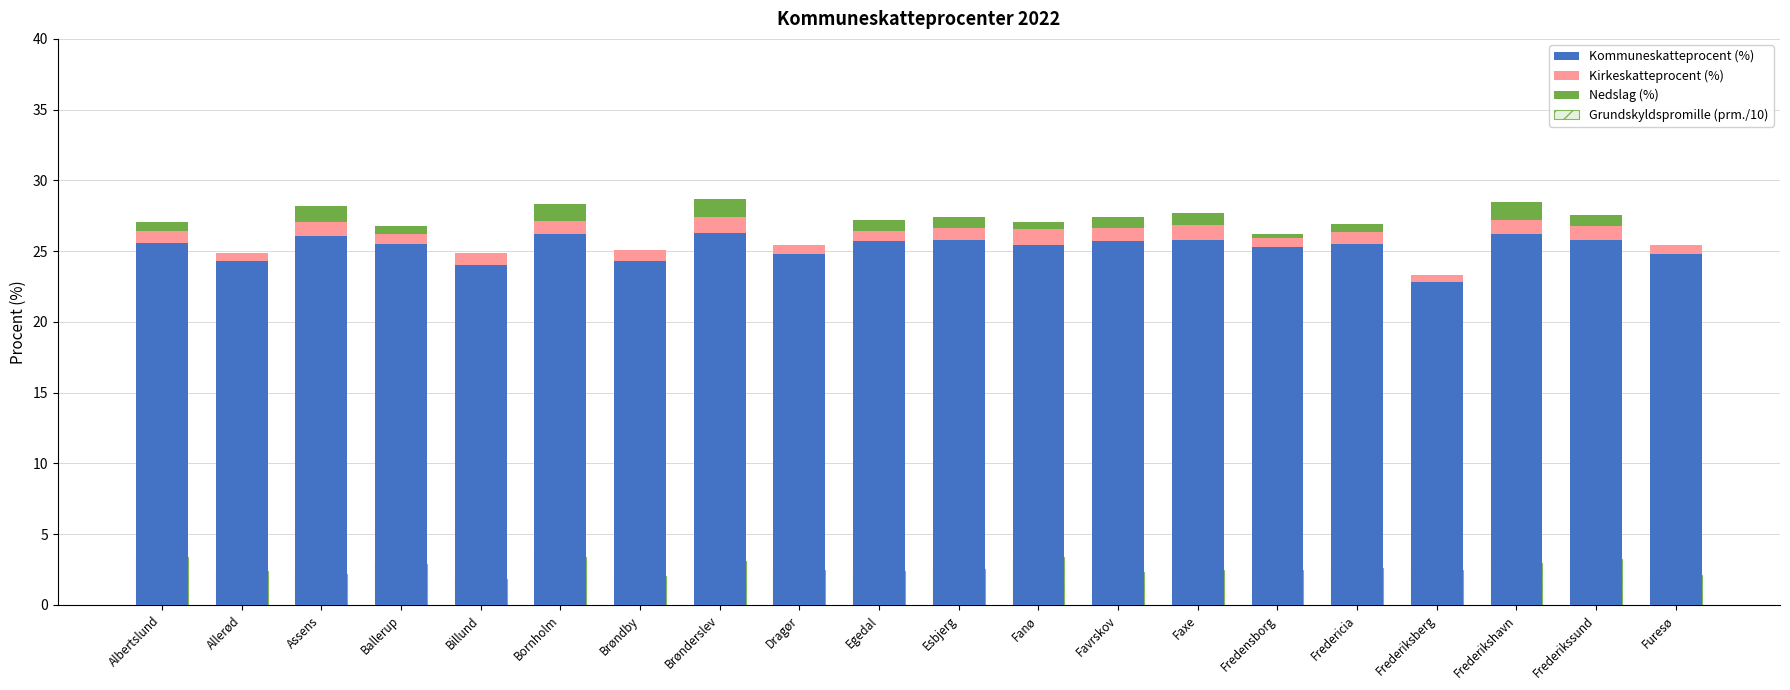

How many data points in Grundskyldspromille (prm./10) are above 2?

19